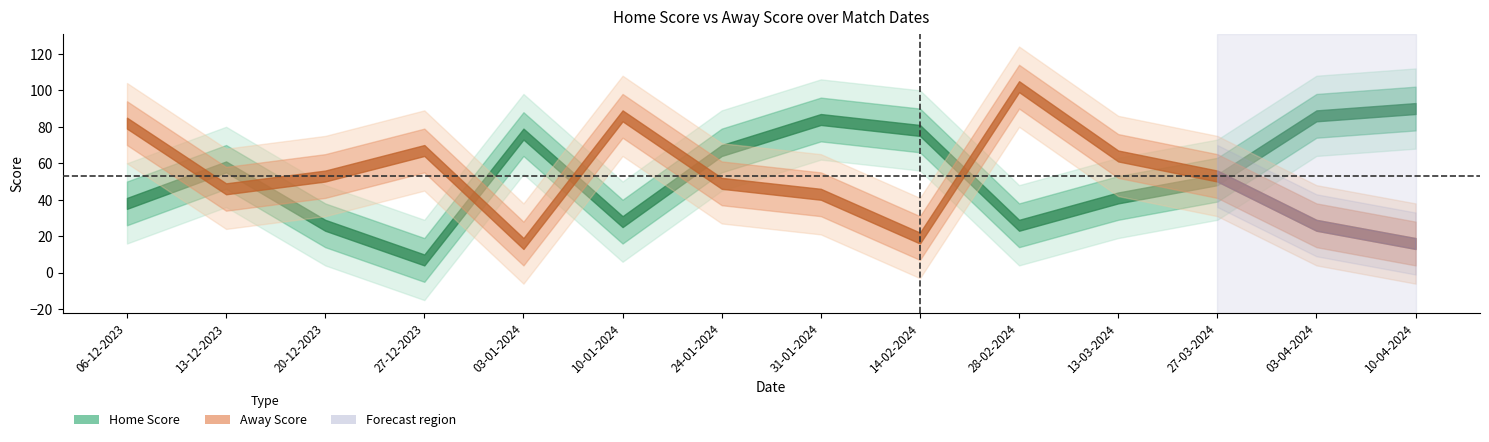

Between which two adjacent categories do Home Score and Away Score first intersect?

06-12-2023 and 13-12-2023